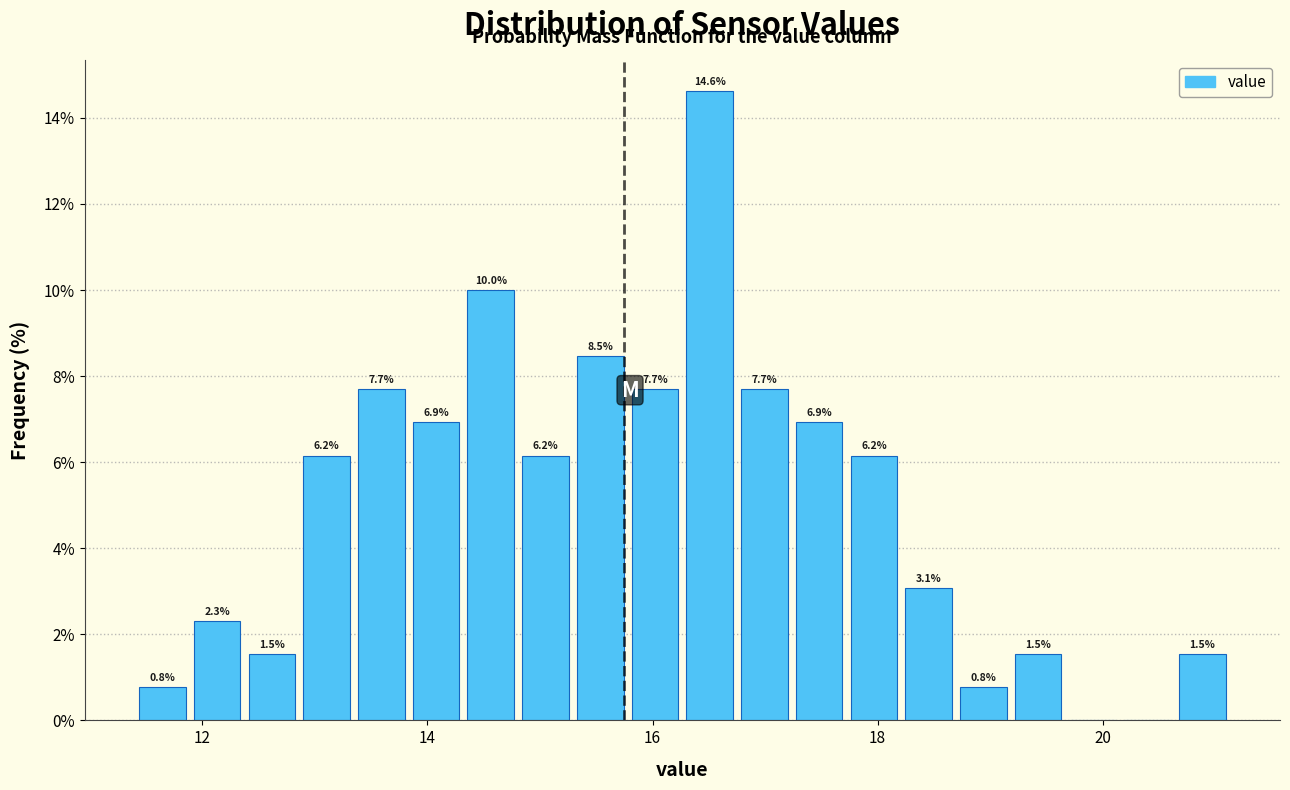

Around what value on the x-axis is the tallest bar? Give the approximate position of its centre, as read against the axis.

16.6